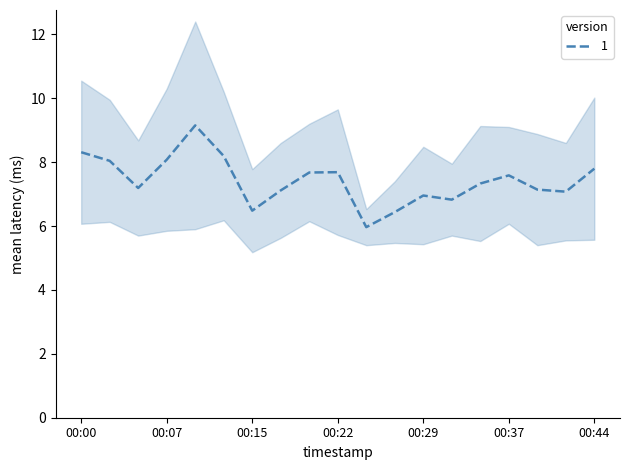

What is the change in value from 00:24 to 00:42?

+1.1